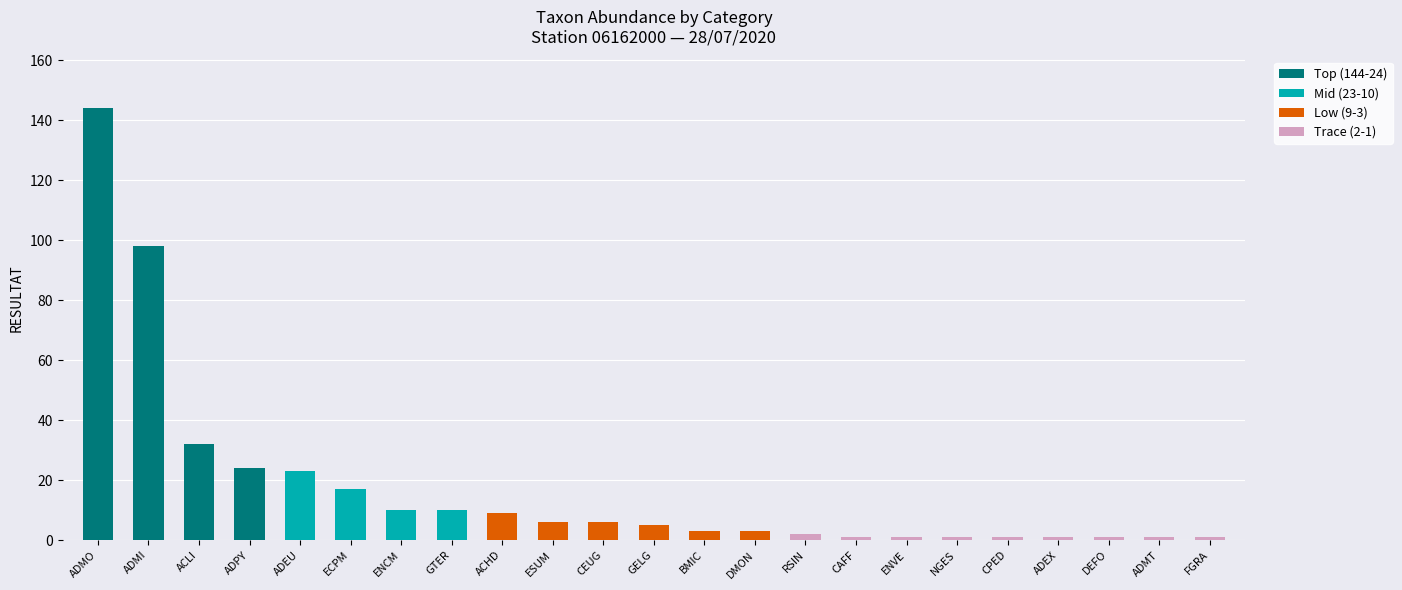

True or false: Top (144-24) has a value of 24 at ADPY.

True